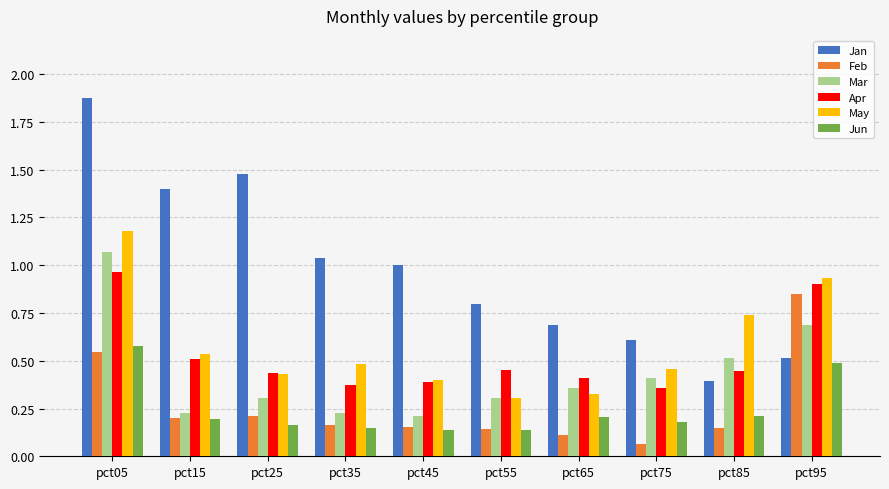

Is the value of Mar at pct25 greater than the value of Jan at pct05?

No